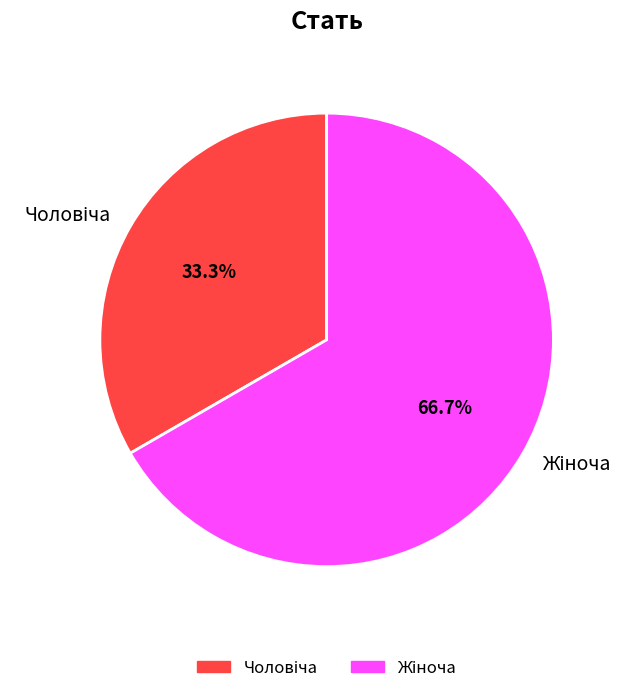

Does any single category account for the majority?

Yes